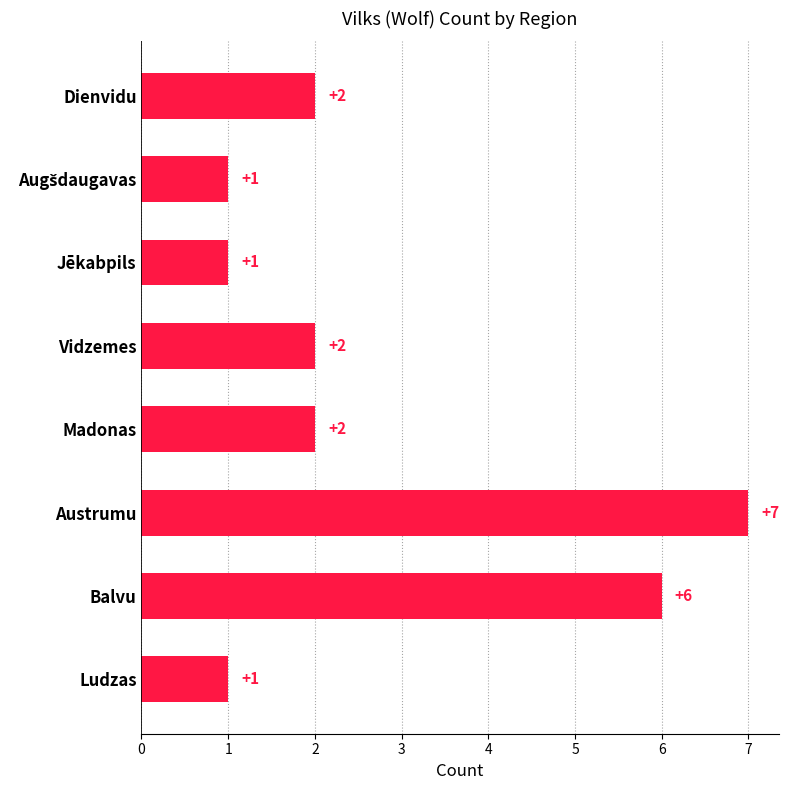

What is the value of the 4th bar from the top?

2